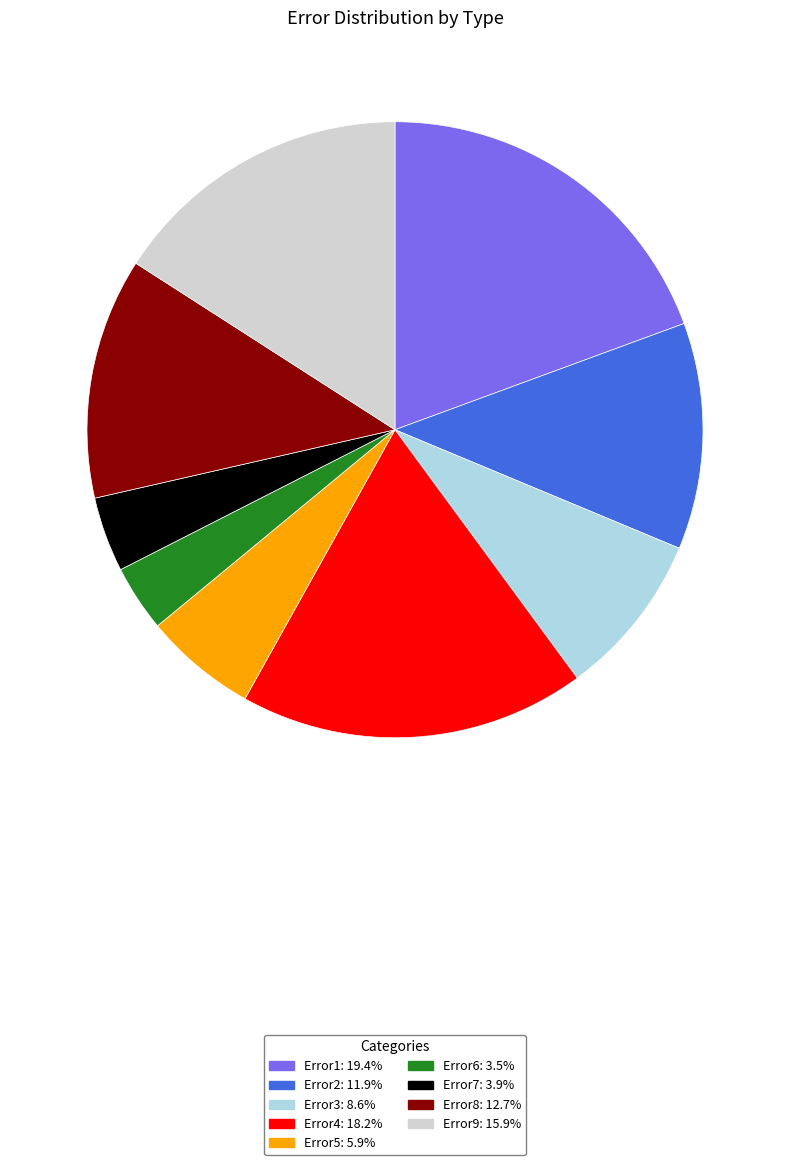

Count the number of slices in the pie.

9